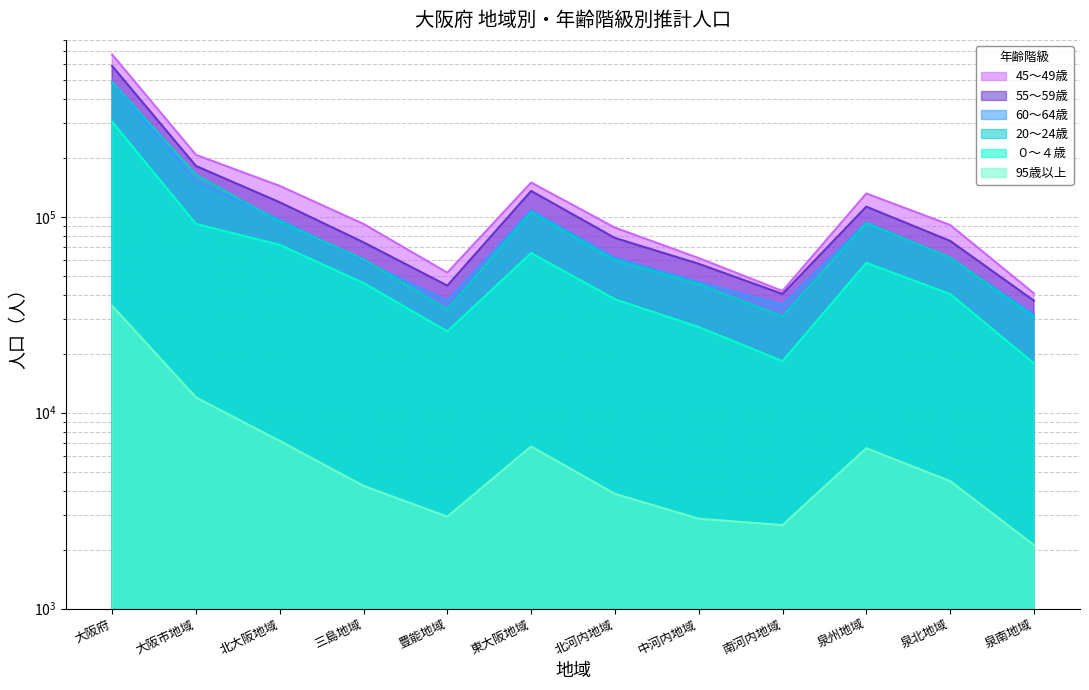

What is the label of the 11th point from the right?

大阪市地域